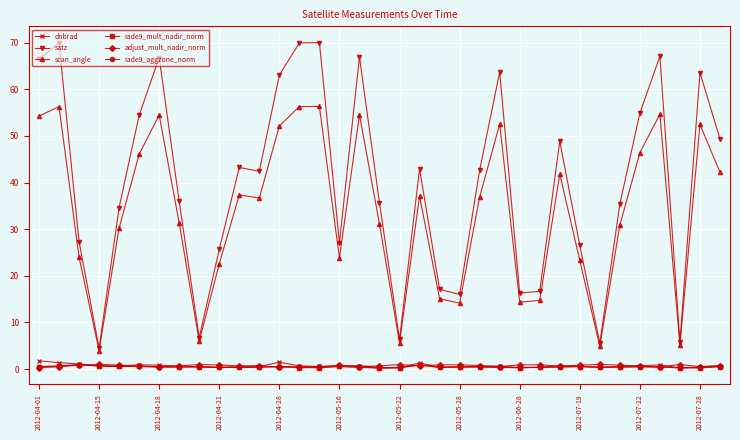

Which series has the largest total across all categories?

satz